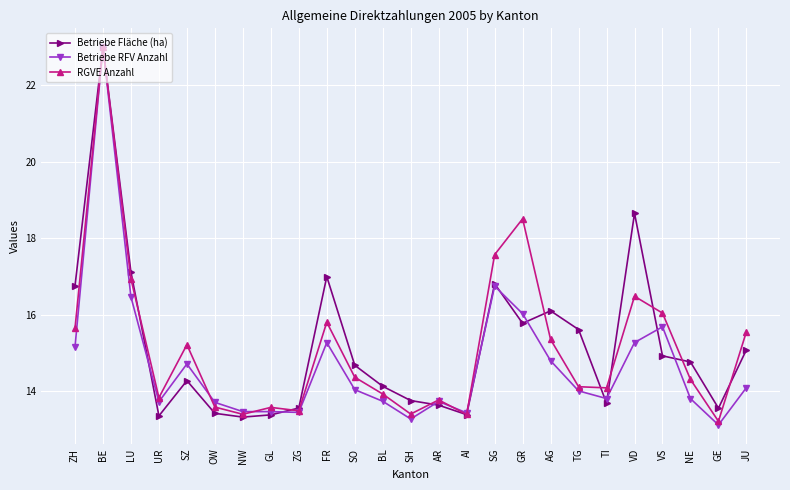

True or false: RGVE Anzahl has more than 2 points higher than both neighbors.

True